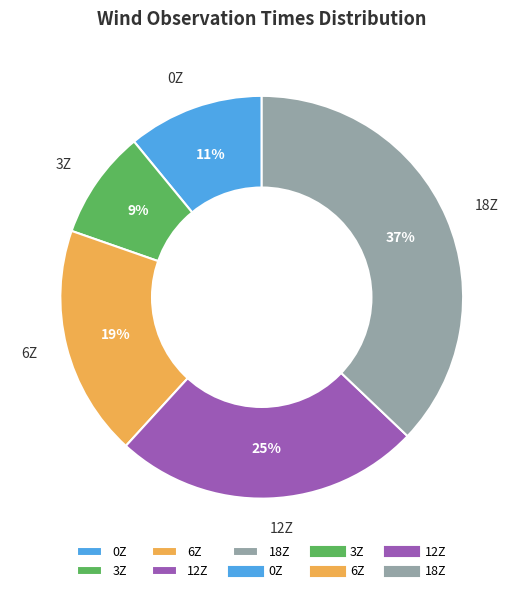

Is there any slice that represents more than half of the pie?

No